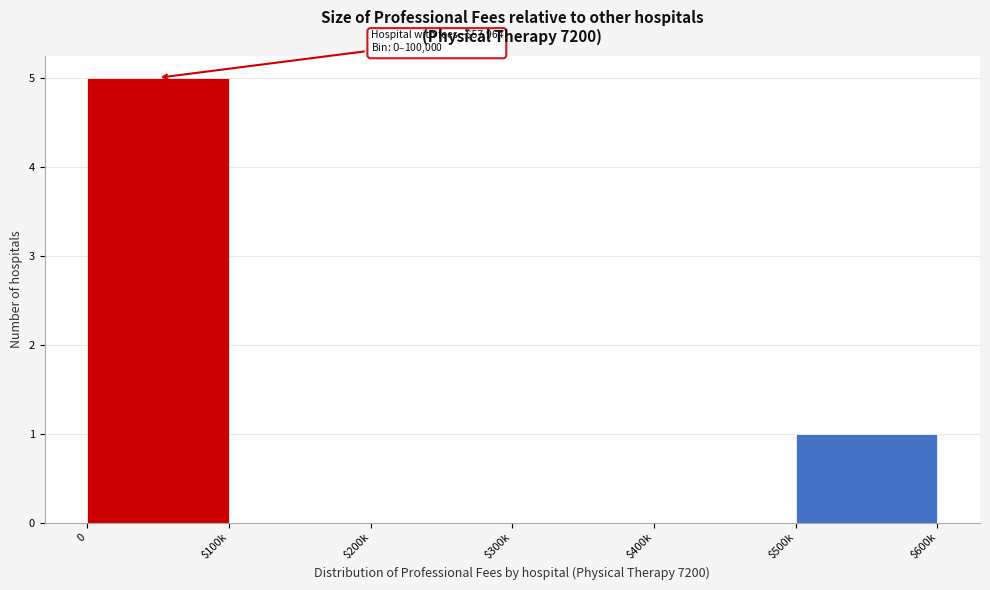

What is the maximum value shown in the chart?

5